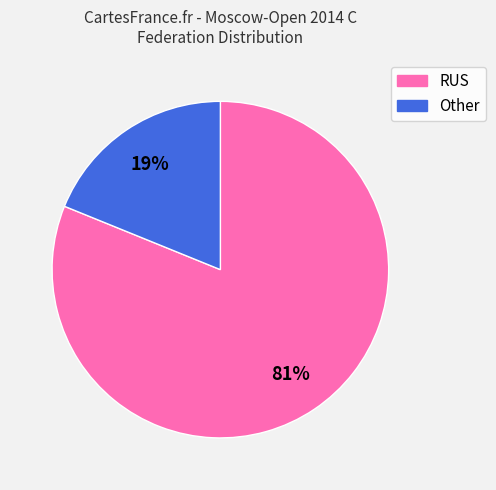

How many segments does this pie chart have?

2